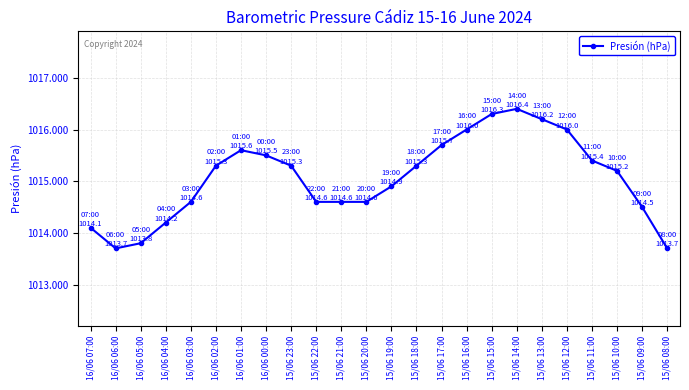

Which label corresponds to the largest value in the chart?

15/06 14:00